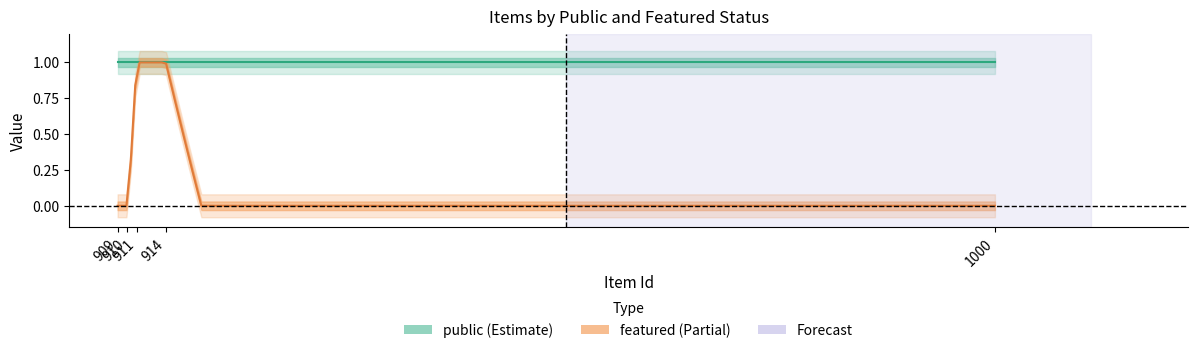

The value of featured at 1000 is 0. True or false?

True